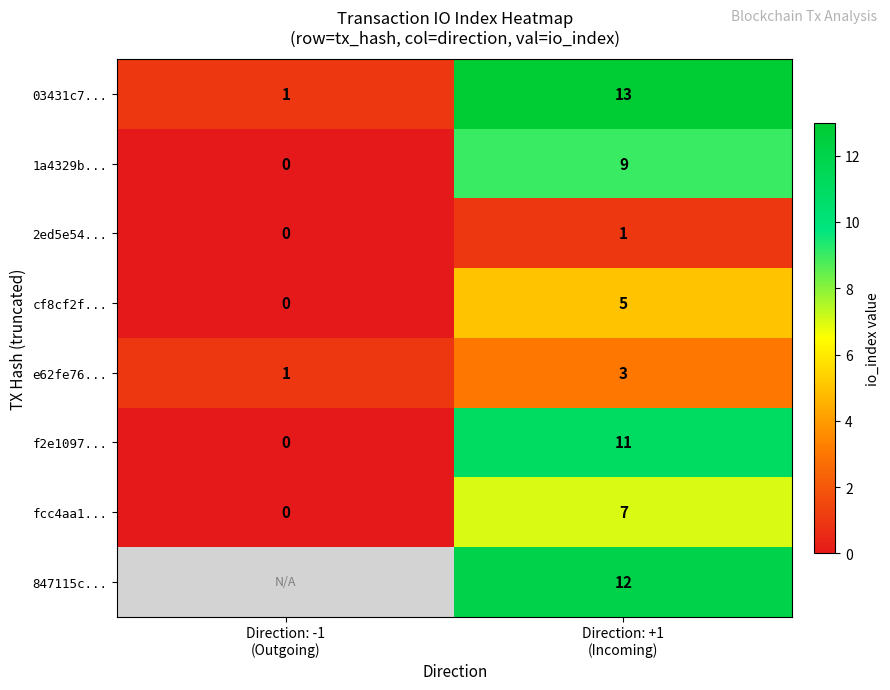

What is the difference between the maximum and minimum values in the cf8cf2f... series?

5